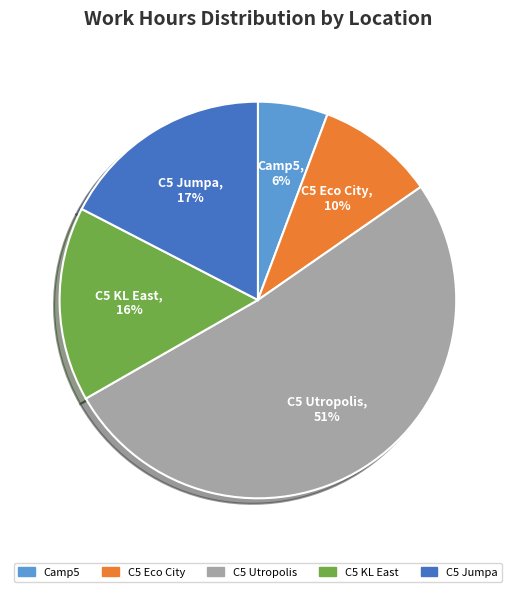

What is the ratio of the value at C5 Utropolis to the value at C5 Jumpa?

3.0